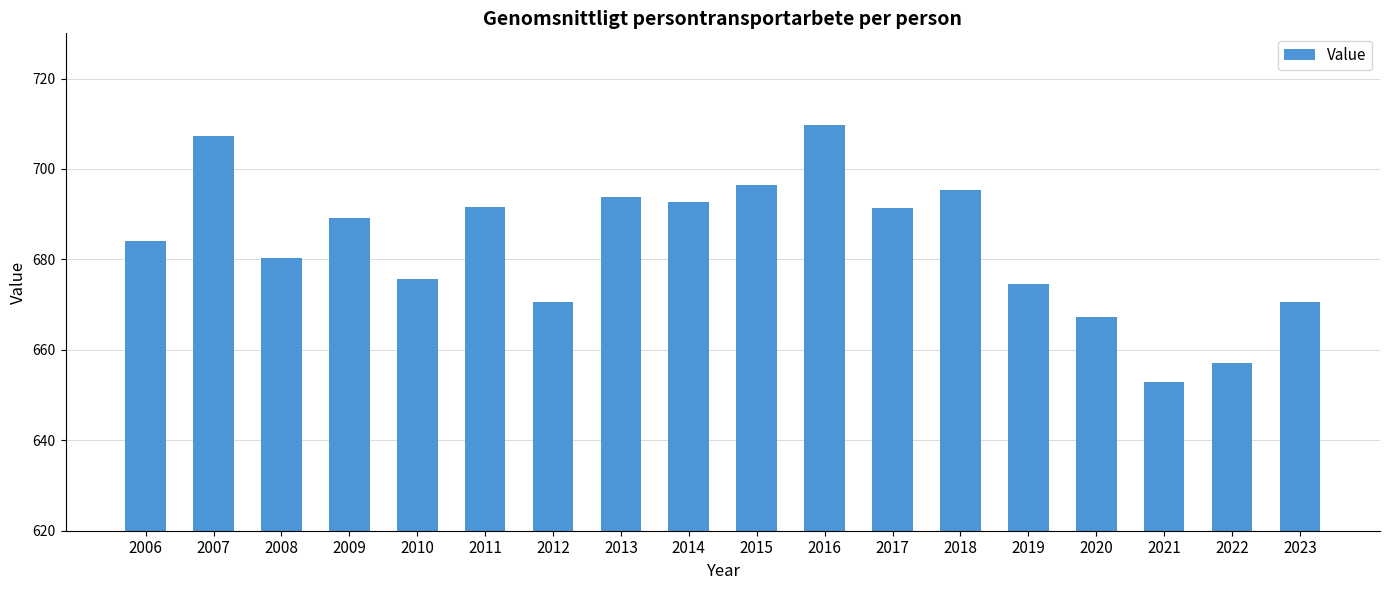

Read the value at 2007.

707.3